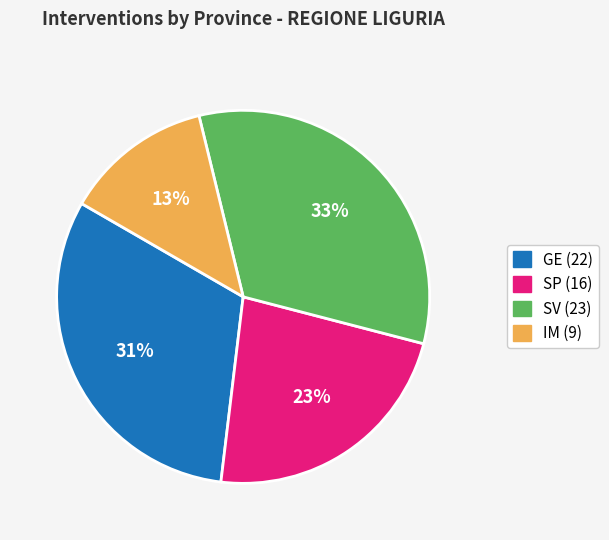

To the nearest percent, what portion does IM represent?

13%